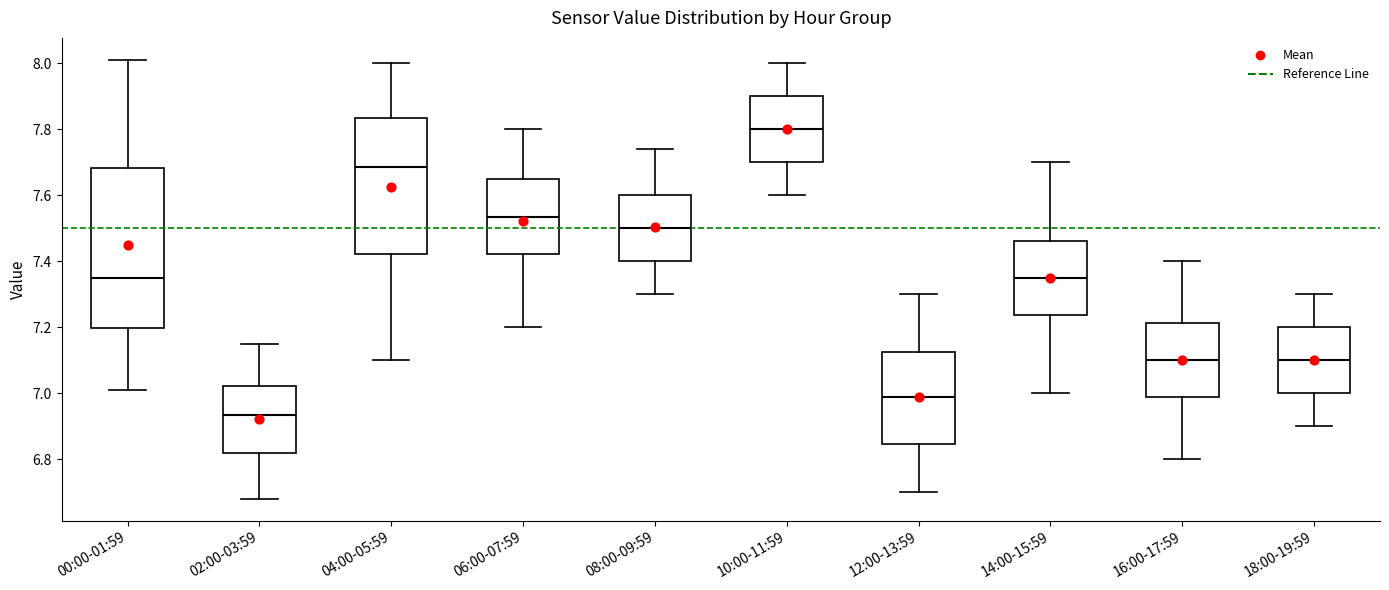

Reading left to right, transcribe this box plot: for each box, give where its median line is, the range the box spans, and where its two whiskers end, as read against the y-axis. The values are not printed on the chart, so give them approximately, as read against the axis.

00:00-01:59: median 7.36, box 7.20 to 7.68, whiskers 7.02 to 8.02
02:00-03:59: median 6.94, box 6.82 to 7.02, whiskers 6.68 to 7.16
04:00-05:59: median 7.68, box 7.42 to 7.84, whiskers 7.10 to 8.00
06:00-07:59: median 7.54, box 7.42 to 7.66, whiskers 7.20 to 7.80
08:00-09:59: median 7.50, box 7.40 to 7.60, whiskers 7.30 to 7.74
10:00-11:59: median 7.80, box 7.70 to 7.90, whiskers 7.60 to 8.00
12:00-13:59: median 7.00, box 6.84 to 7.12, whiskers 6.70 to 7.30
14:00-15:59: median 7.36, box 7.24 to 7.46, whiskers 7.00 to 7.70
16:00-17:59: median 7.10, box 6.98 to 7.22, whiskers 6.80 to 7.40
18:00-19:59: median 7.10, box 7.00 to 7.20, whiskers 6.90 to 7.30